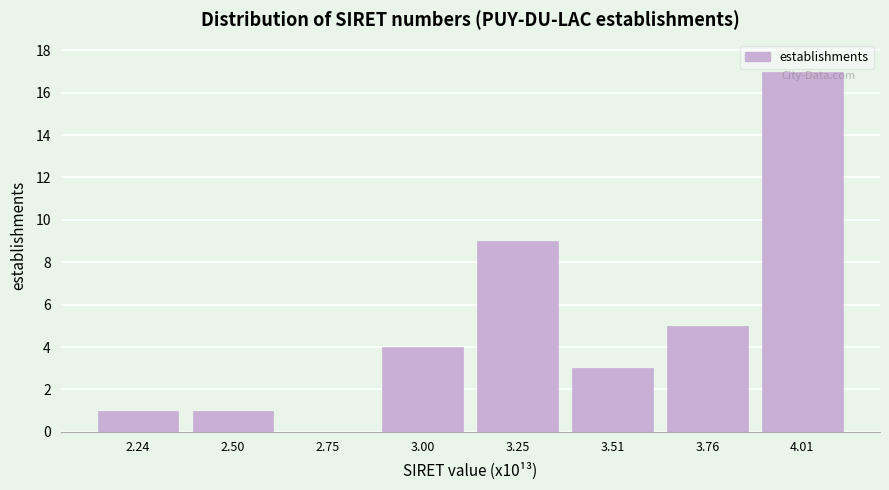

Where is the data nearest to the value 8?

3.25